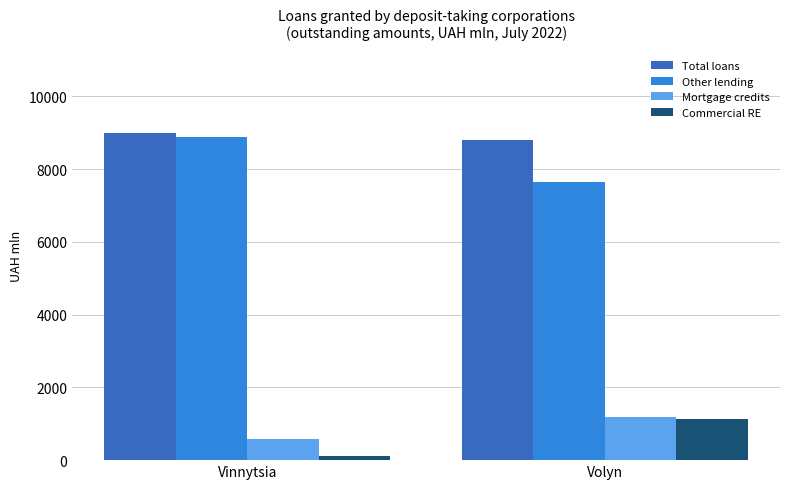

How many groups of bars are there?

2